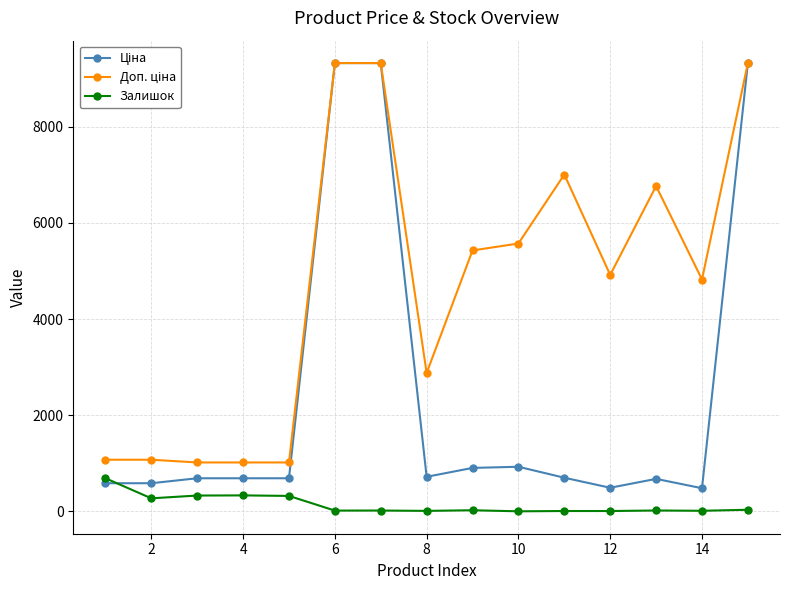

What is the maximum value shown in the chart?

9321.4